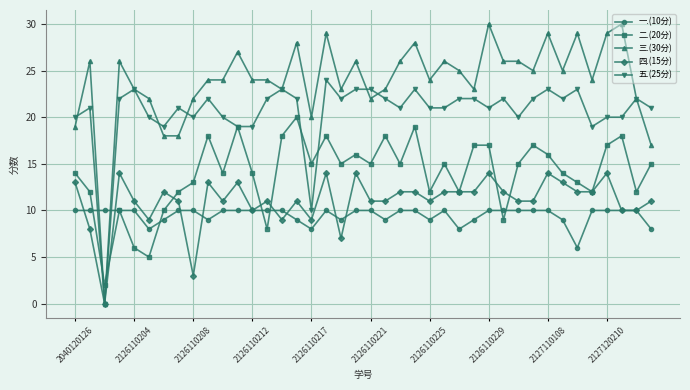

List the series in order of their peak value, lowest first.

一.(10分), 四.(15分), 二.(20分), 五.(25分), 三.(30分)